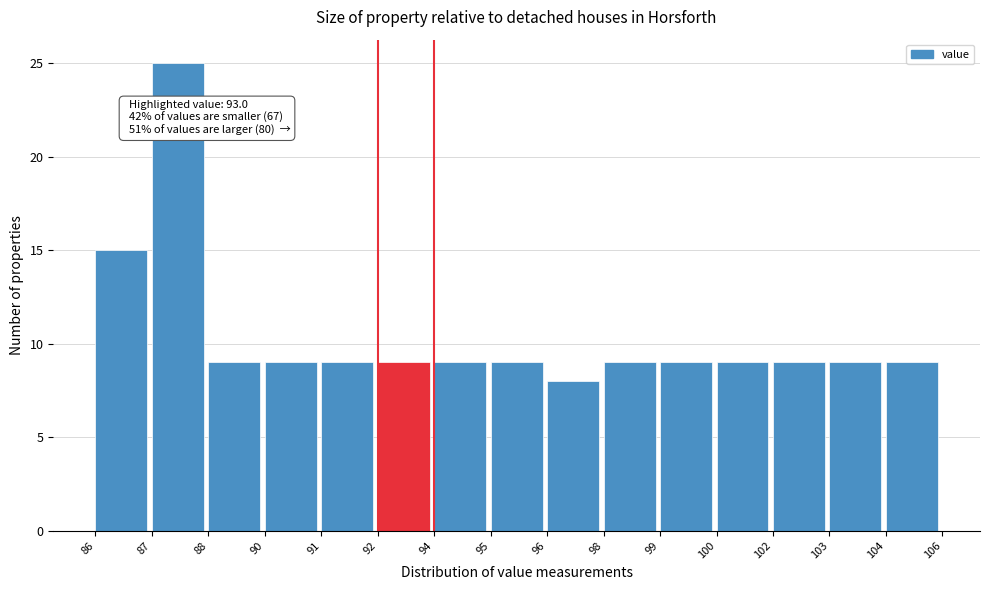

Reading right to left, extract all data points from this chart.

104=9	103=9	102=9	100=9	99=9	98=9	96=8	95=9	94=9	92=9	91=9	90=9	88=9	87=25	86=15